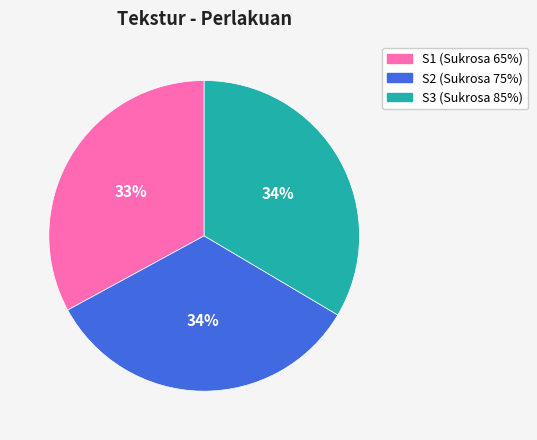

What is the smallest slice in the pie chart?

S1 (Sukrosa 65%)